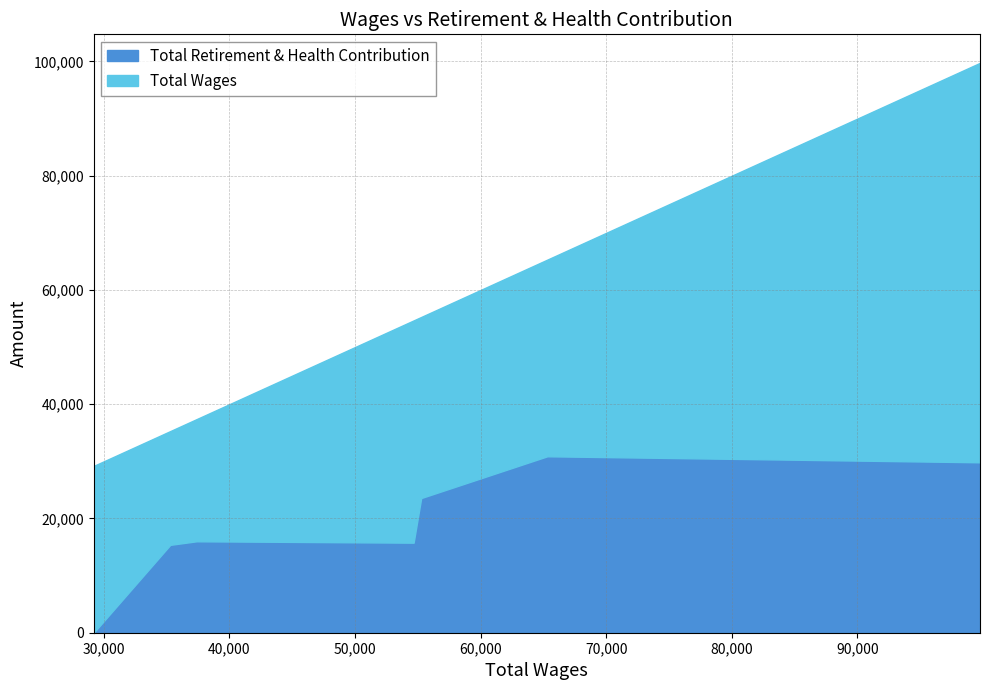

True or false: Total Wages has more than 0 points higher than both neighbors.

False